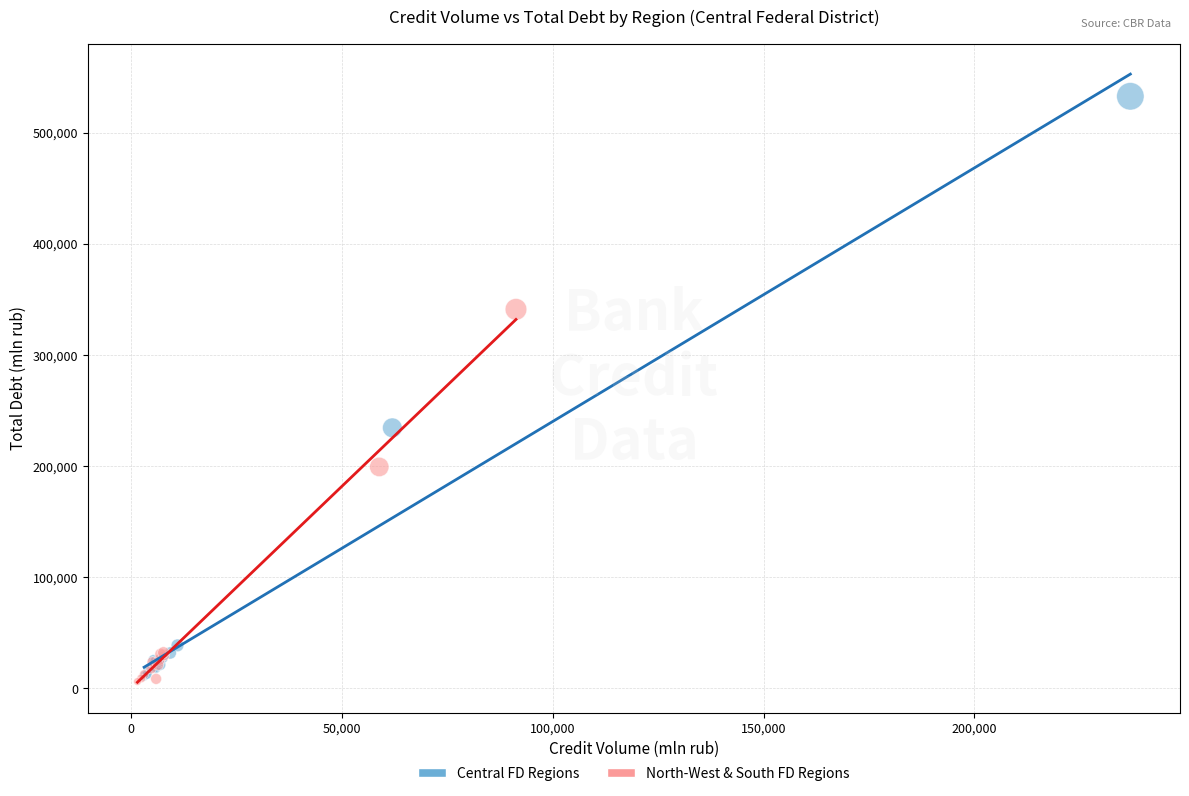

Which series reaches the maximum Y coordinate?

Central FD Regions